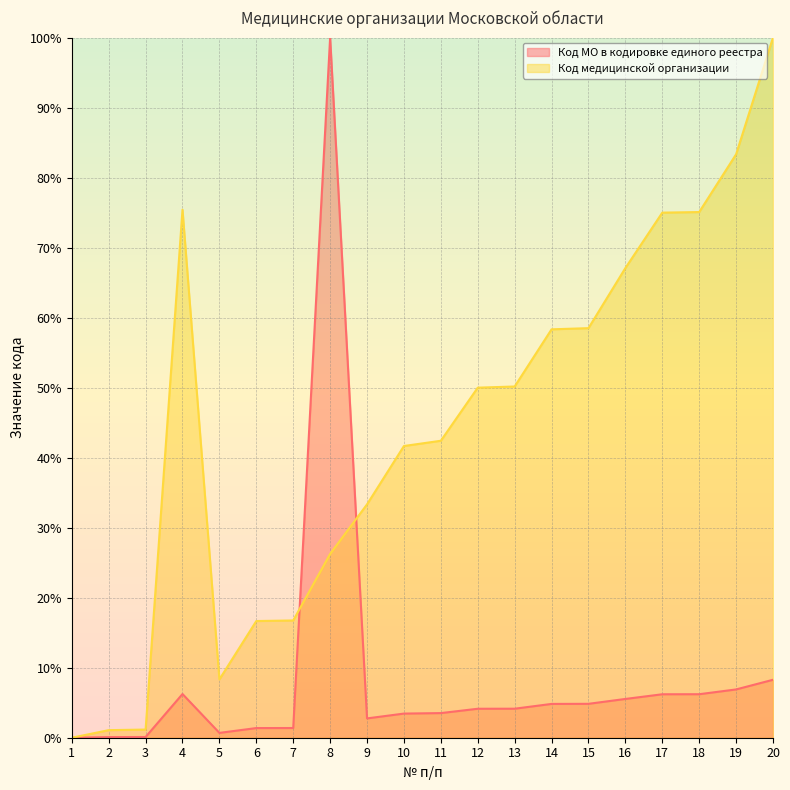

At how many categories does at least one series exceed 85?

2